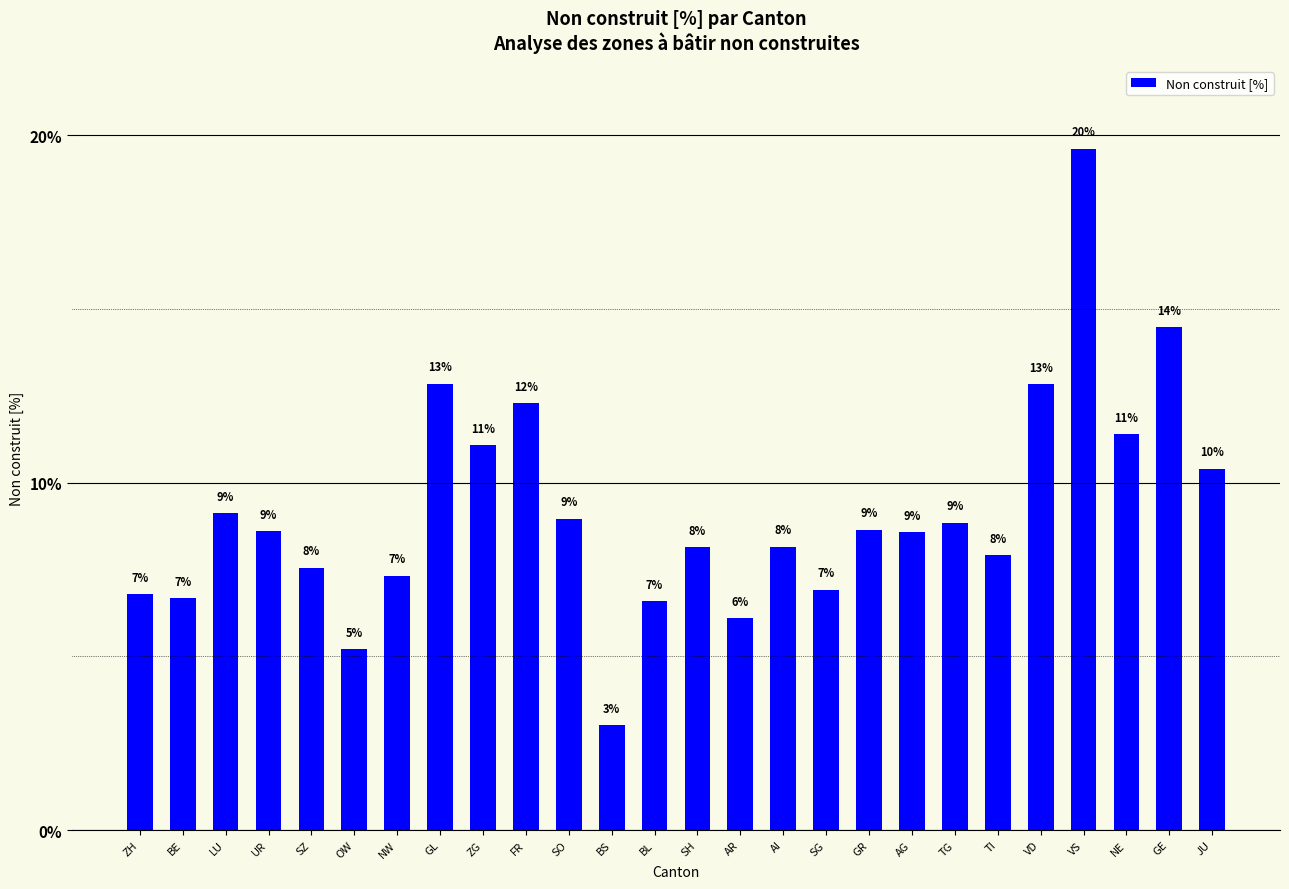

Does the chart contain any negative values?

No